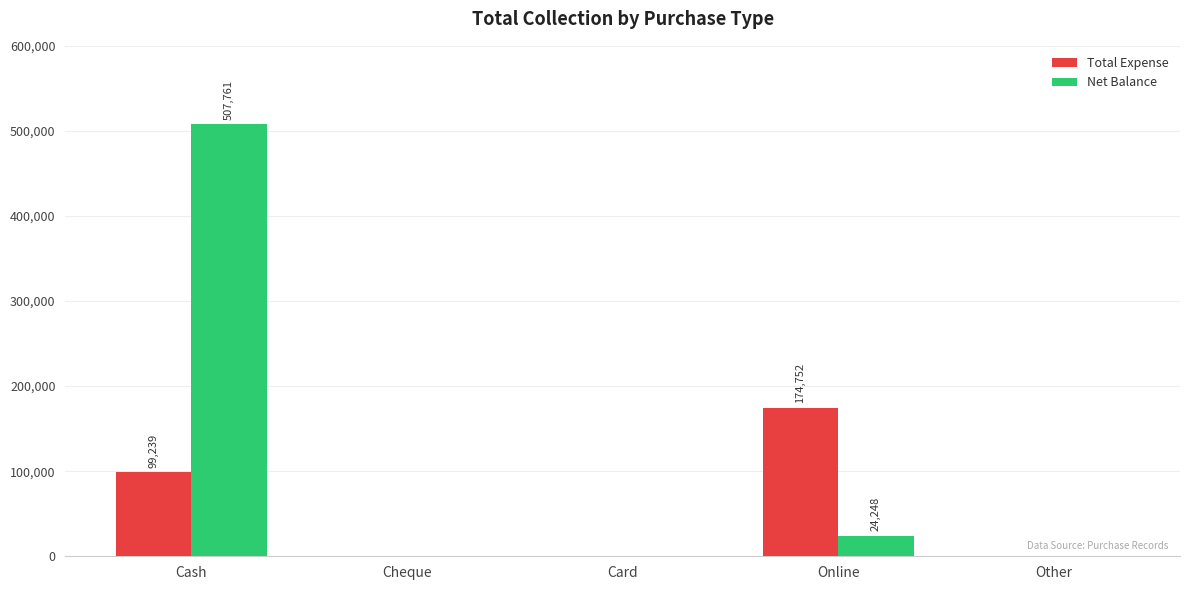

What is the sum of the Total Expense values at Online and Cash?

273991